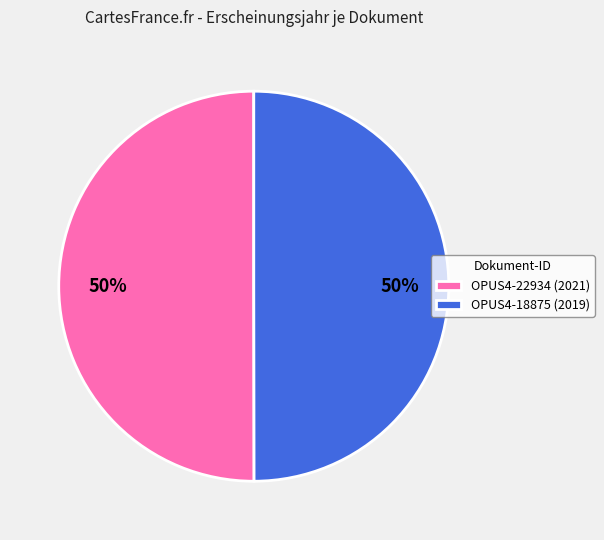

Combined, do OPUS4-22934 (2021) and OPUS4-18875 (2019) account for over 50%?

Yes